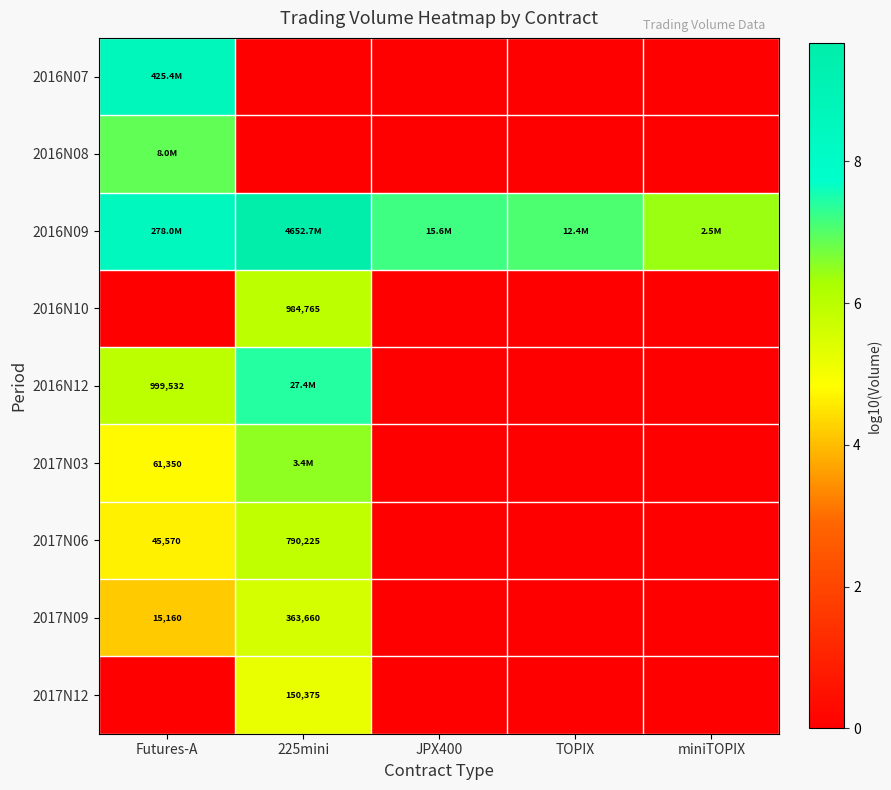

Where is 2016N09 nearest to the value 8?

Futures-A